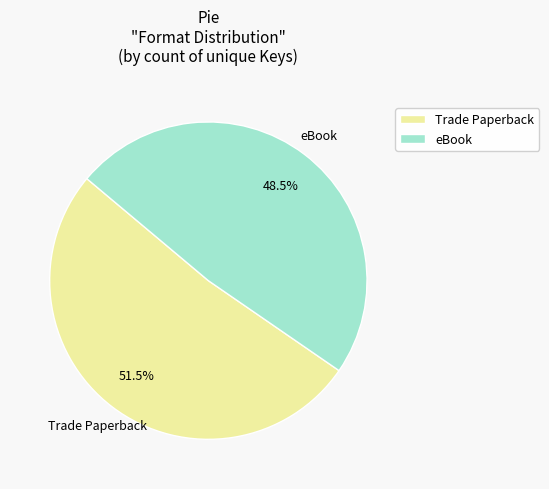

To the nearest percent, what is the difference between the eBook and Trade Paperback slice percentages?

3%